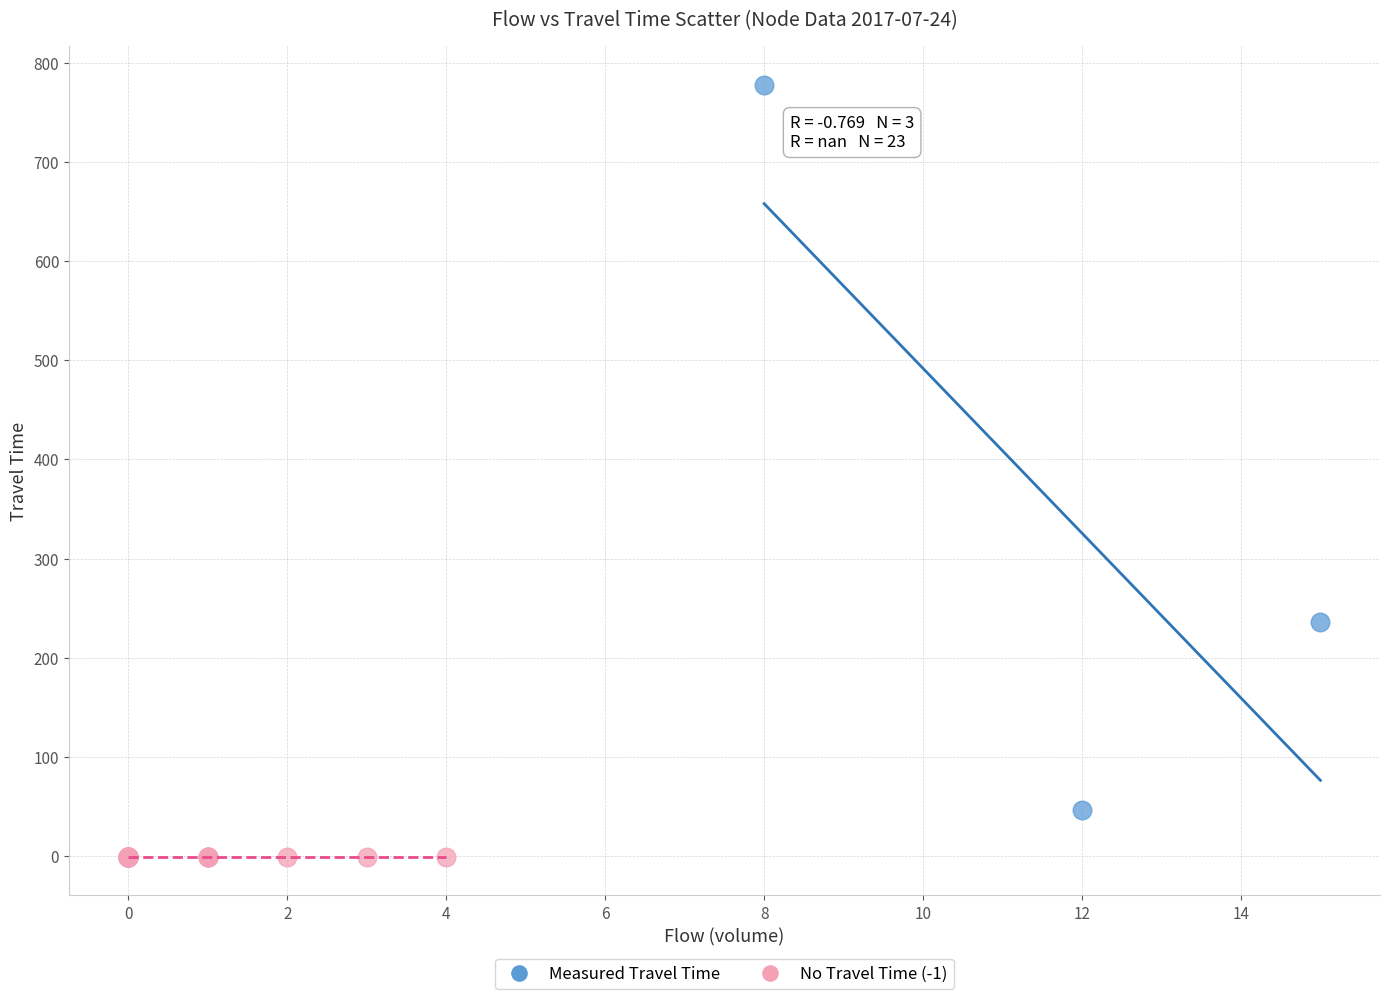

What are all the series names shown in the legend?

Measured Travel Time, No Travel Time (-1)